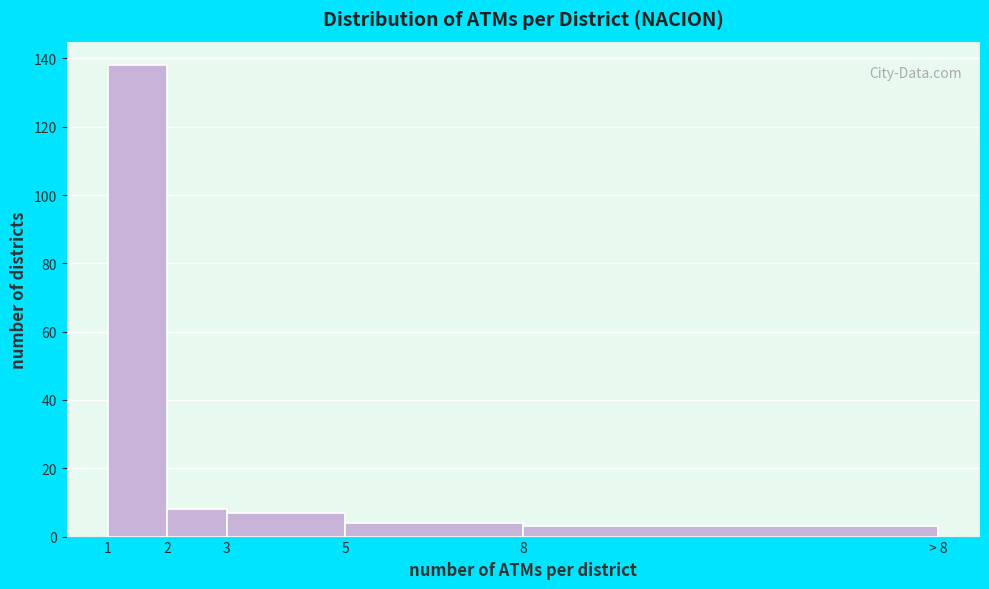

Reading left to right, extract all data points from this chart.

138	8	7	4	3